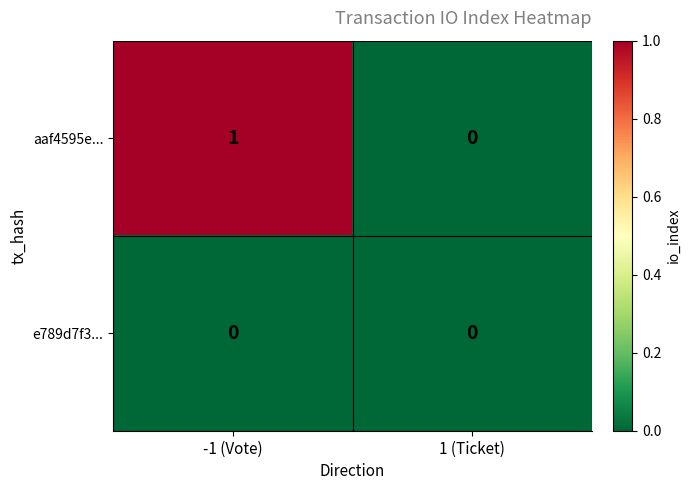

Reading right to left, list all the values displayed in this chart.

aaf4595e...: 1 (Ticket)=0	-1 (Vote)=1
e789d7f3...: 1 (Ticket)=0	-1 (Vote)=0